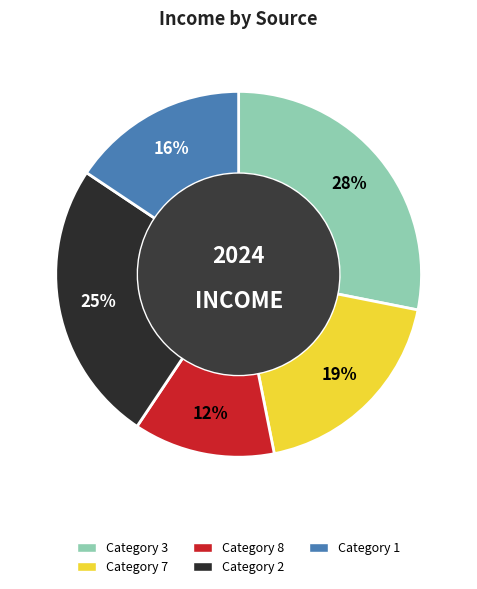

Is there any slice that represents more than half of the pie?

No